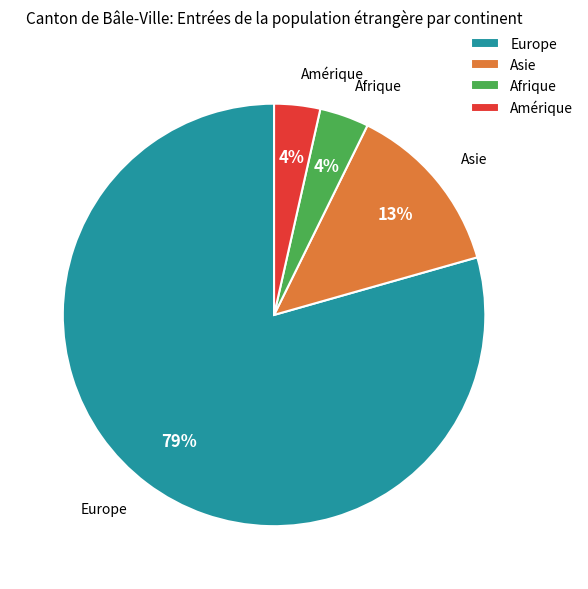

Which category accounts for the majority?

Europe